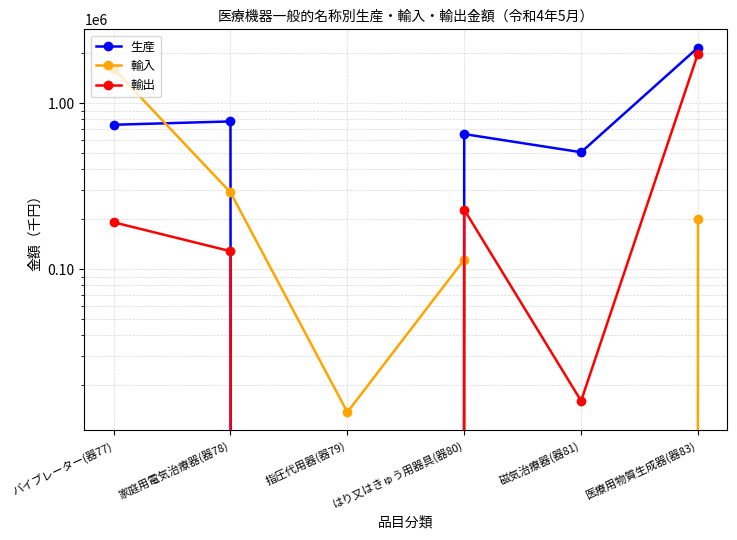

True or false: 輸入 has a value of 486191 at 家庭用電気治療器(器78).

False